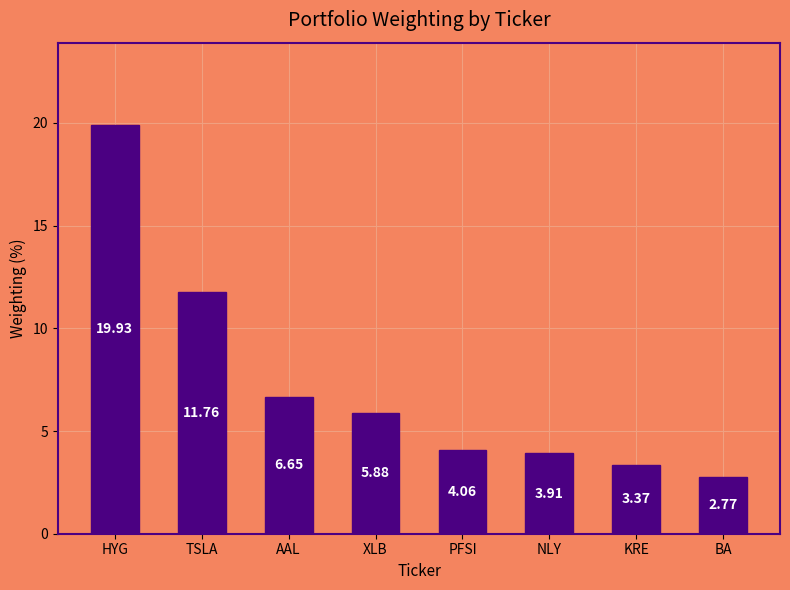

What is the label of the 7th bar from the right?

TSLA